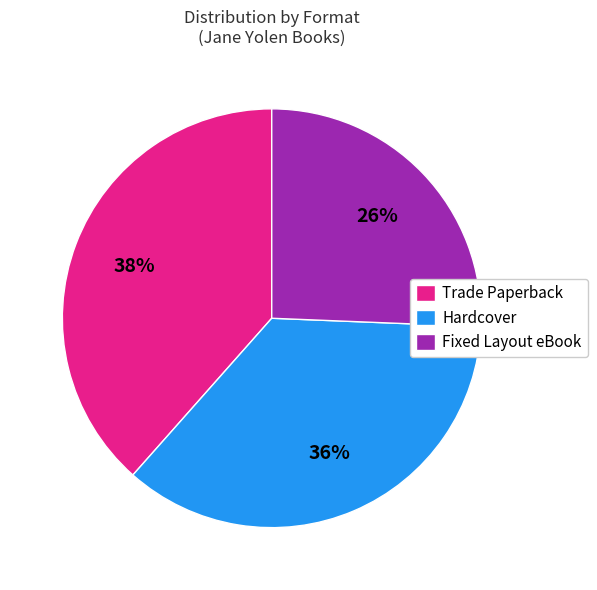

To the nearest percent, what is the average slice percentage?

33%